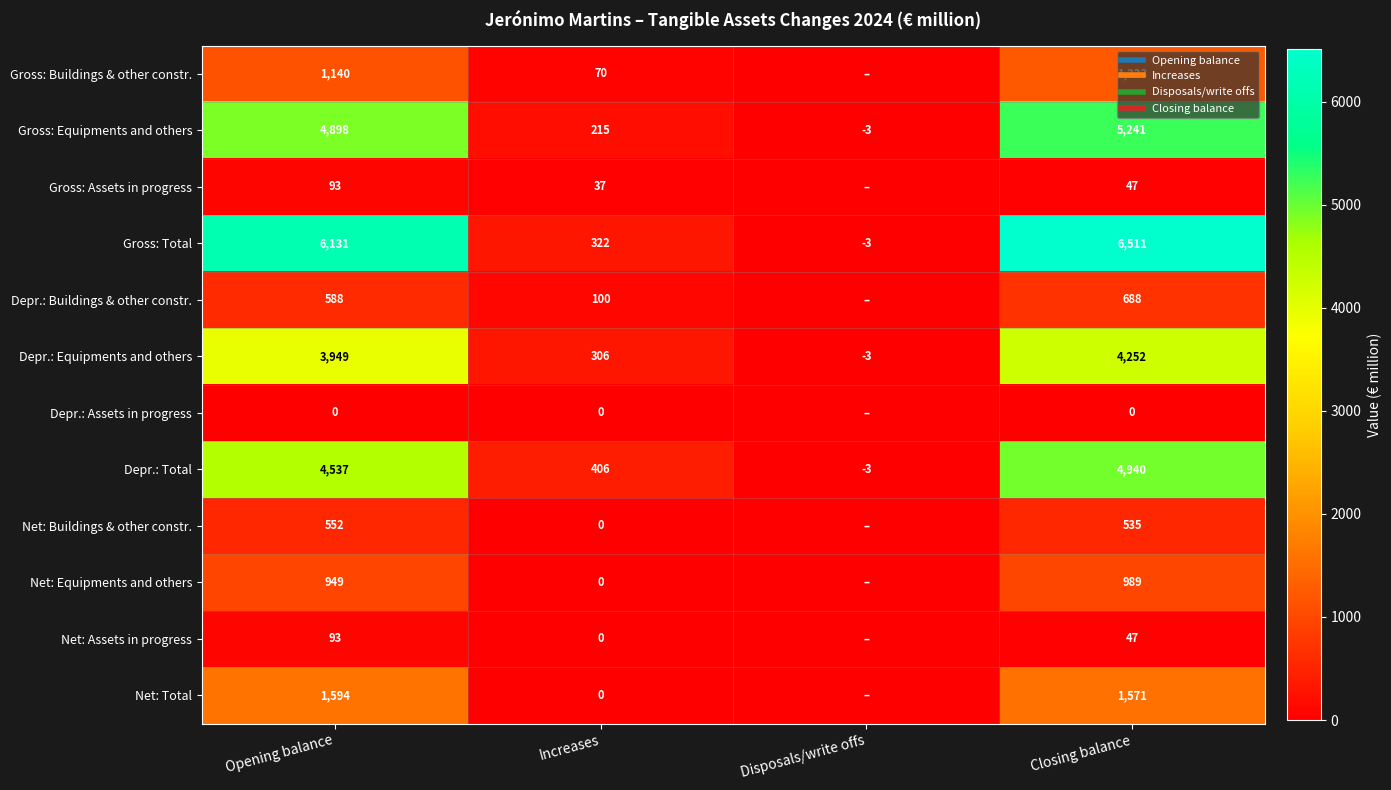

How many values in Gross: Buildings & other constr. are above zero?

3